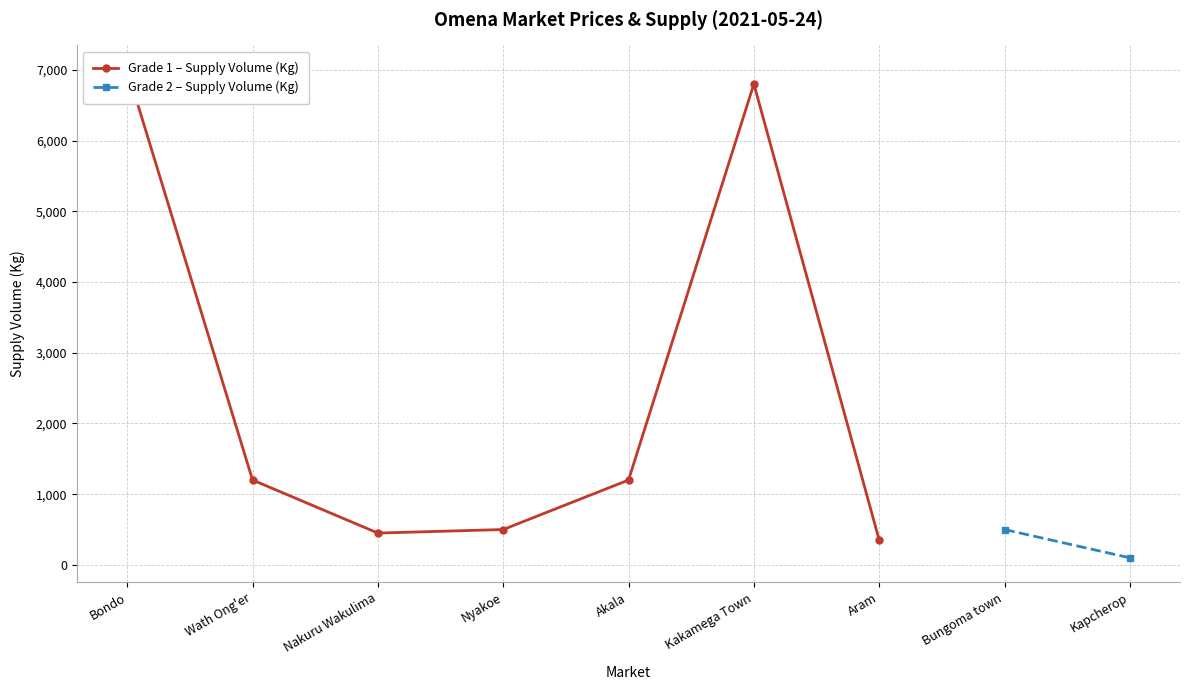

What position from the left is Wath Ong'er?

2